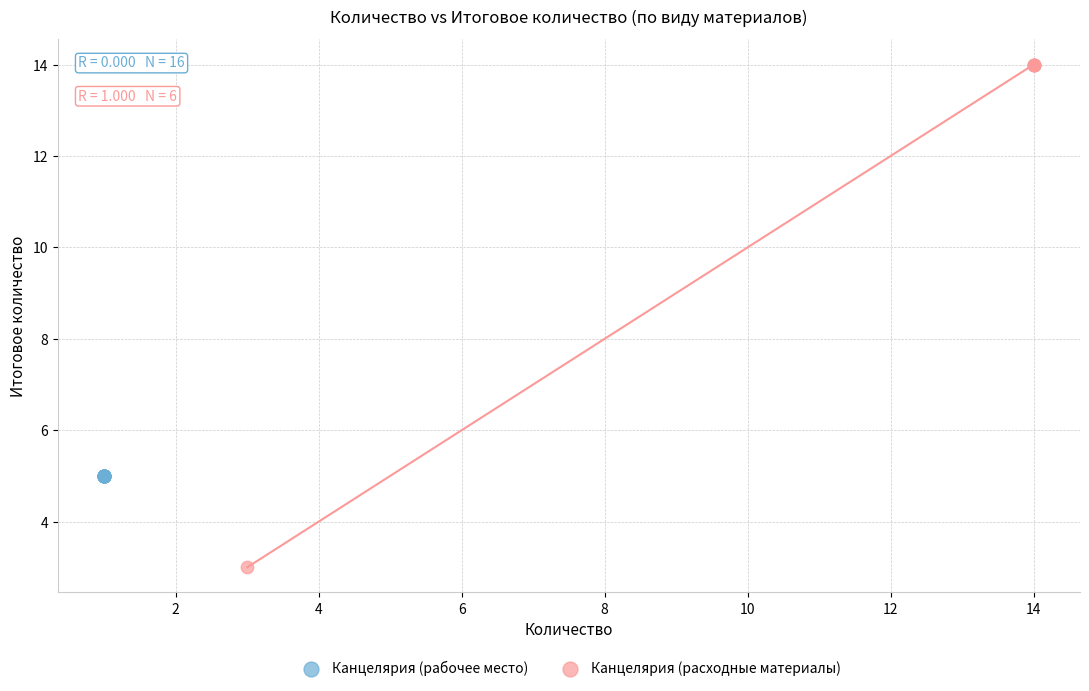

Which series reaches the minimum Y coordinate?

Канцелярия (расходные материалы)